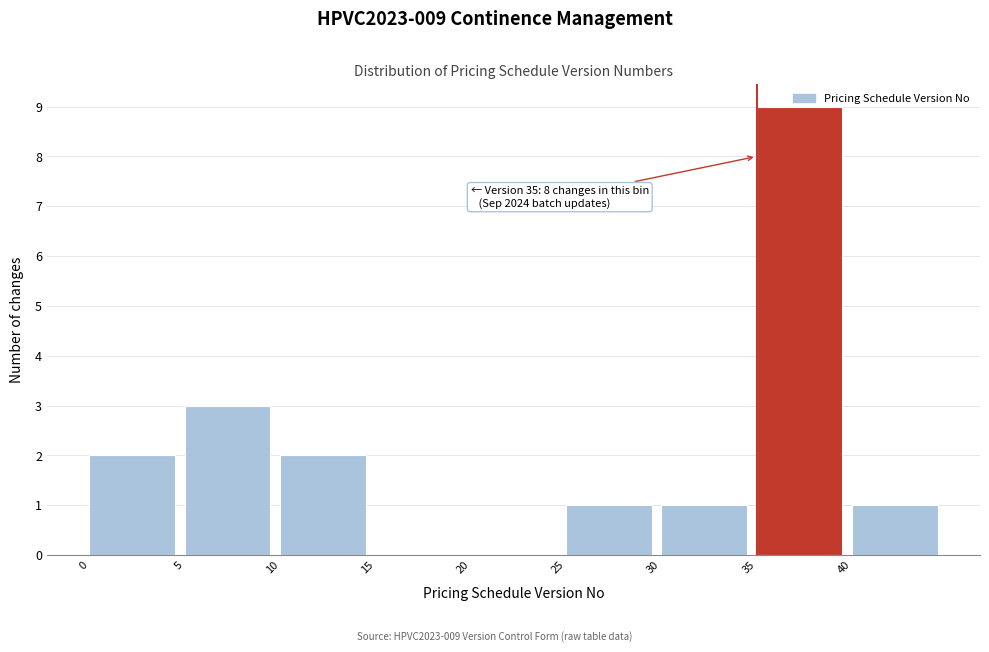

Which range on the x-axis has the tallest bar?

35 to 40